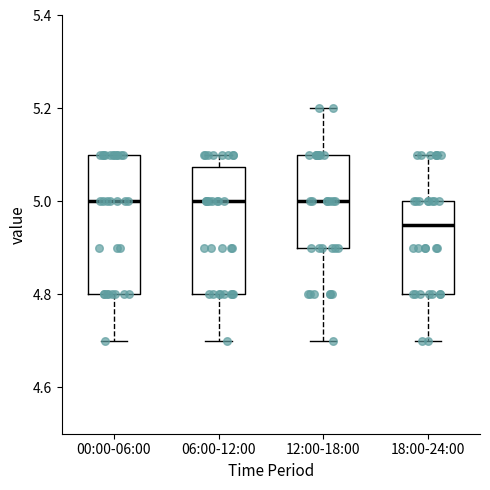

Where does the lower whisker of the box for 12:00-18:00 end on the y-axis? The values are not printed on the chart, so give them approximately, as read against the axis.

4.70